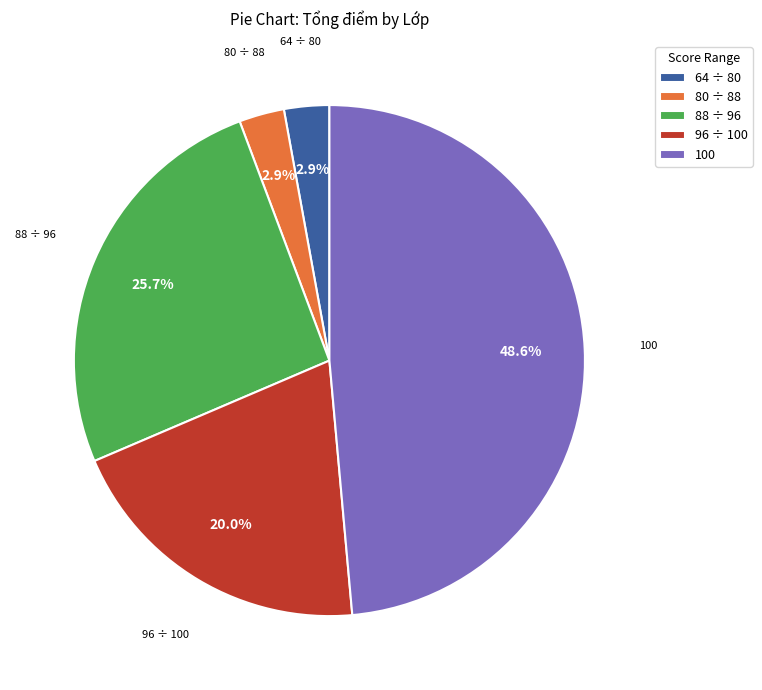

Is 64 ÷ 80 the majority of the pie?

No